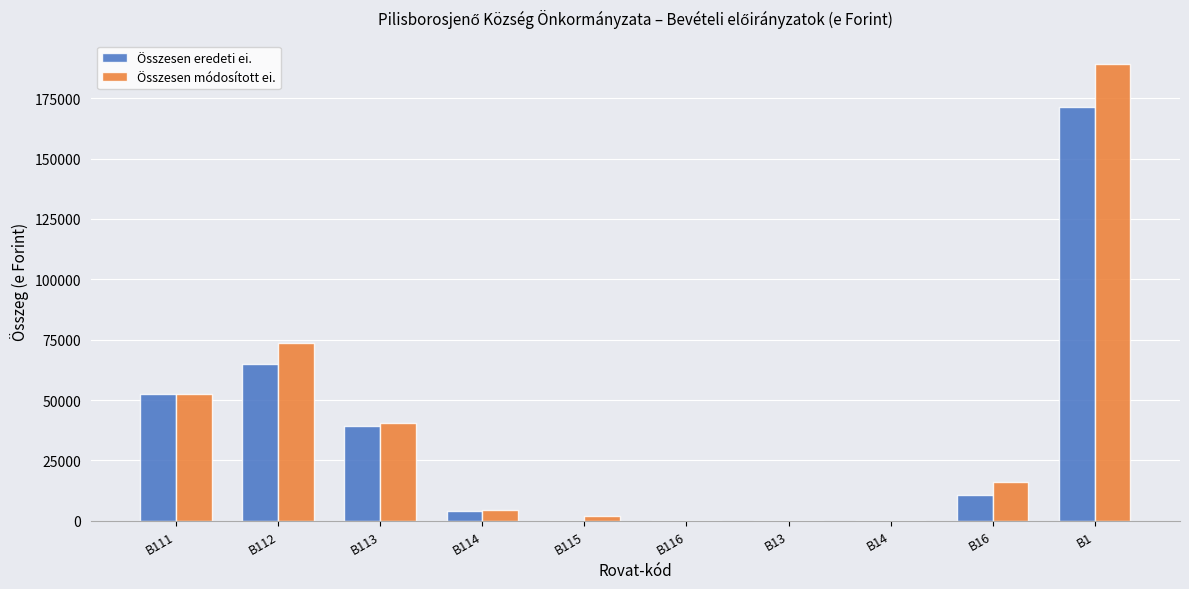

How many groups of bars are there?

10